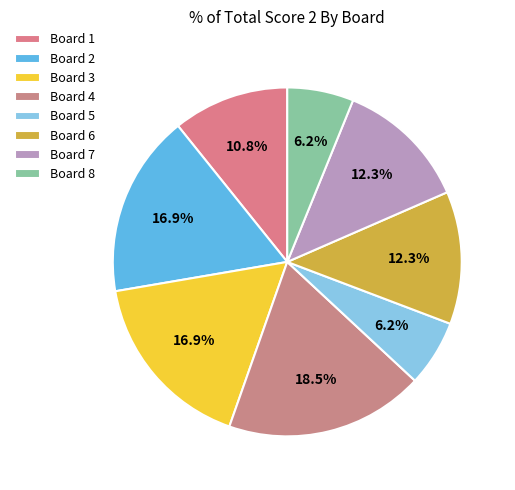

How many segments does this pie chart have?

8